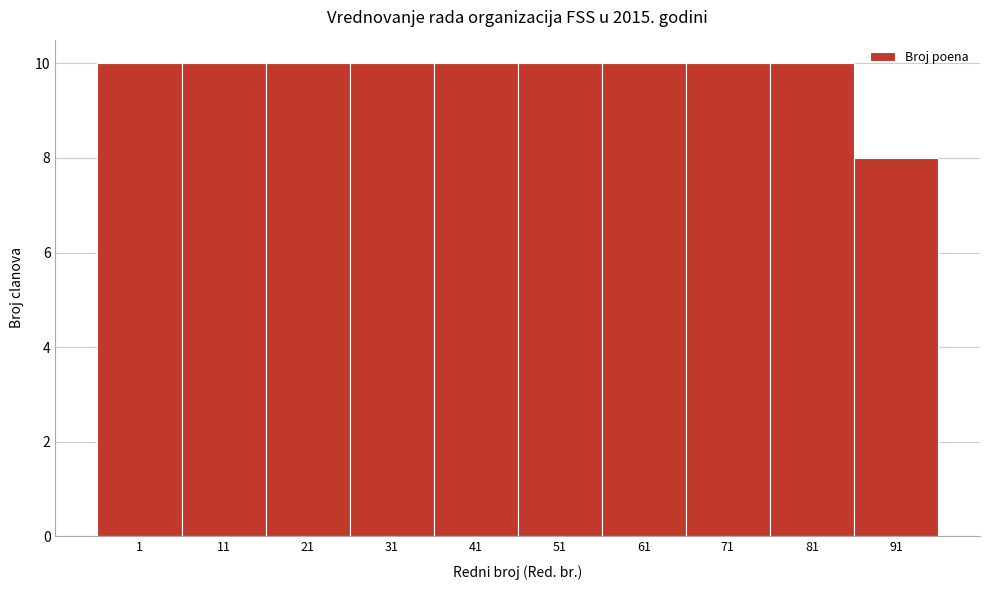

Reading left to right, list all the values displayed in this chart.

1=10	11=10	21=10	31=10	41=10	51=10	61=10	71=10	81=10	91=8